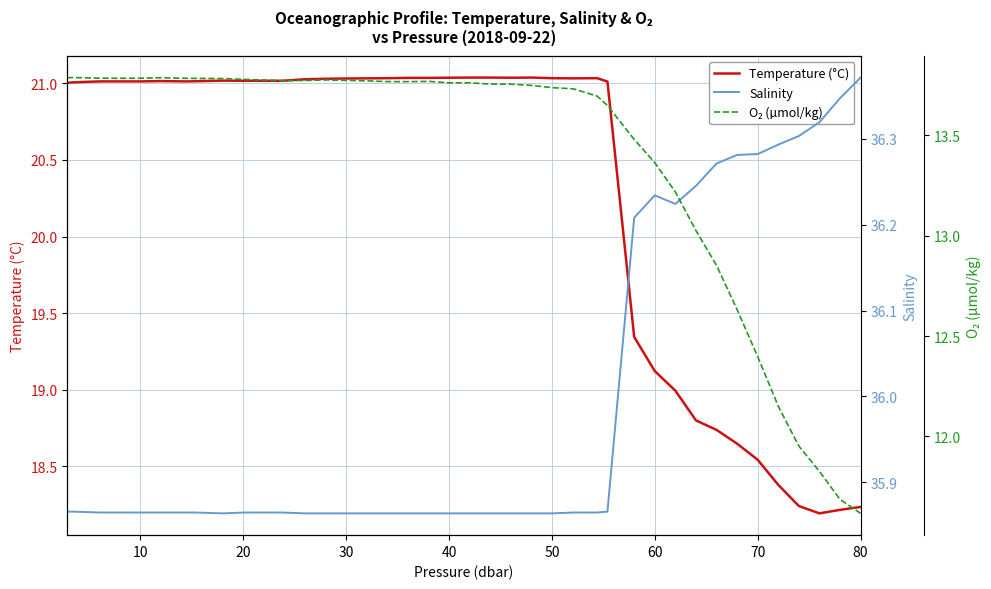

At how many categories does at least one series exceed 13?

40